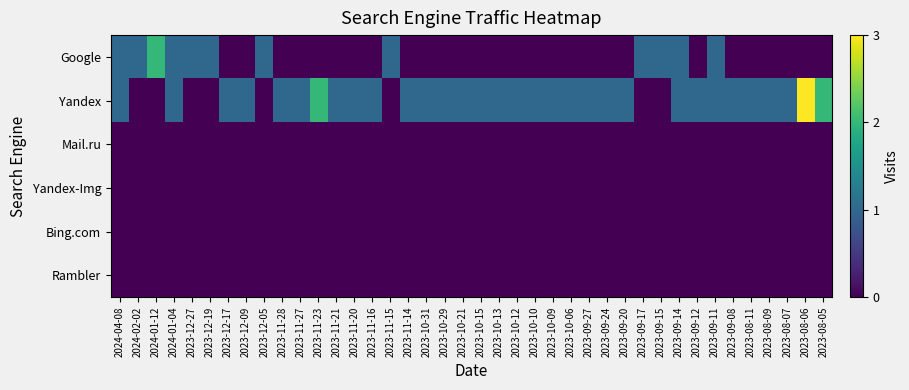

Reading right to left, extract all data points from this chart.

Google: 2023-08-05=0	2023-08-06=0	2023-08-07=0	2023-08-09=0	2023-08-11=0	2023-09-08=0	2023-09-11=1	2023-09-12=0	2023-09-14=1	2023-09-15=1	2023-09-17=1	2023-09-20=0	2023-09-24=0	2023-09-27=0	2023-10-06=0	2023-10-09=0	2023-10-10=0	2023-10-12=0	2023-10-13=0	2023-10-15=0	2023-10-21=0	2023-10-29=0	2023-10-31=0	2023-11-14=0	2023-11-15=1	2023-11-16=0	2023-11-20=0	2023-11-21=0	2023-11-23=0	2023-11-27=0	2023-11-28=0	2023-12-05=1	2023-12-09=0	2023-12-17=0	2023-12-19=1	2023-12-27=1	2024-01-04=1	2024-01-12=2	2024-02-02=1	2024-04-08=1
Yandex: 2023-08-05=2	2023-08-06=3	2023-08-07=1	2023-08-09=1	2023-08-11=1	2023-09-08=1	2023-09-11=1	2023-09-12=1	2023-09-14=1	2023-09-15=0	2023-09-17=0	2023-09-20=1	2023-09-24=1	2023-09-27=1	2023-10-06=1	2023-10-09=1	2023-10-10=1	2023-10-12=1	2023-10-13=1	2023-10-15=1	2023-10-21=1	2023-10-29=1	2023-10-31=1	2023-11-14=1	2023-11-15=0	2023-11-16=1	2023-11-20=1	2023-11-21=1	2023-11-23=2	2023-11-27=1	2023-11-28=1	2023-12-05=0	2023-12-09=1	2023-12-17=1	2023-12-19=0	2023-12-27=0	2024-01-04=1	2024-01-12=0	2024-02-02=0	2024-04-08=1
Mail.ru: 2023-08-05=0	2023-08-06=0	2023-08-07=0	2023-08-09=0	2023-08-11=0	2023-09-08=0	2023-09-11=0	2023-09-12=0	2023-09-14=0	2023-09-15=0	2023-09-17=0	2023-09-20=0	2023-09-24=0	2023-09-27=0	2023-10-06=0	2023-10-09=0	2023-10-10=0	2023-10-12=0	2023-10-13=0	2023-10-15=0	2023-10-21=0	2023-10-29=0	2023-10-31=0	2023-11-14=0	2023-11-15=0	2023-11-16=0	2023-11-20=0	2023-11-21=0	2023-11-23=0	2023-11-27=0	2023-11-28=0	2023-12-05=0	2023-12-09=0	2023-12-17=0	2023-12-19=0	2023-12-27=0	2024-01-04=0	2024-01-12=0	2024-02-02=0	2024-04-08=0
Yandex-Img: 2023-08-05=0	2023-08-06=0	2023-08-07=0	2023-08-09=0	2023-08-11=0	2023-09-08=0	2023-09-11=0	2023-09-12=0	2023-09-14=0	2023-09-15=0	2023-09-17=0	2023-09-20=0	2023-09-24=0	2023-09-27=0	2023-10-06=0	2023-10-09=0	2023-10-10=0	2023-10-12=0	2023-10-13=0	2023-10-15=0	2023-10-21=0	2023-10-29=0	2023-10-31=0	2023-11-14=0	2023-11-15=0	2023-11-16=0	2023-11-20=0	2023-11-21=0	2023-11-23=0	2023-11-27=0	2023-11-28=0	2023-12-05=0	2023-12-09=0	2023-12-17=0	2023-12-19=0	2023-12-27=0	2024-01-04=0	2024-01-12=0	2024-02-02=0	2024-04-08=0
Bing.com: 2023-08-05=0	2023-08-06=0	2023-08-07=0	2023-08-09=0	2023-08-11=0	2023-09-08=0	2023-09-11=0	2023-09-12=0	2023-09-14=0	2023-09-15=0	2023-09-17=0	2023-09-20=0	2023-09-24=0	2023-09-27=0	2023-10-06=0	2023-10-09=0	2023-10-10=0	2023-10-12=0	2023-10-13=0	2023-10-15=0	2023-10-21=0	2023-10-29=0	2023-10-31=0	2023-11-14=0	2023-11-15=0	2023-11-16=0	2023-11-20=0	2023-11-21=0	2023-11-23=0	2023-11-27=0	2023-11-28=0	2023-12-05=0	2023-12-09=0	2023-12-17=0	2023-12-19=0	2023-12-27=0	2024-01-04=0	2024-01-12=0	2024-02-02=0	2024-04-08=0
Rambler: 2023-08-05=0	2023-08-06=0	2023-08-07=0	2023-08-09=0	2023-08-11=0	2023-09-08=0	2023-09-11=0	2023-09-12=0	2023-09-14=0	2023-09-15=0	2023-09-17=0	2023-09-20=0	2023-09-24=0	2023-09-27=0	2023-10-06=0	2023-10-09=0	2023-10-10=0	2023-10-12=0	2023-10-13=0	2023-10-15=0	2023-10-21=0	2023-10-29=0	2023-10-31=0	2023-11-14=0	2023-11-15=0	2023-11-16=0	2023-11-20=0	2023-11-21=0	2023-11-23=0	2023-11-27=0	2023-11-28=0	2023-12-05=0	2023-12-09=0	2023-12-17=0	2023-12-19=0	2023-12-27=0	2024-01-04=0	2024-01-12=0	2024-02-02=0	2024-04-08=0